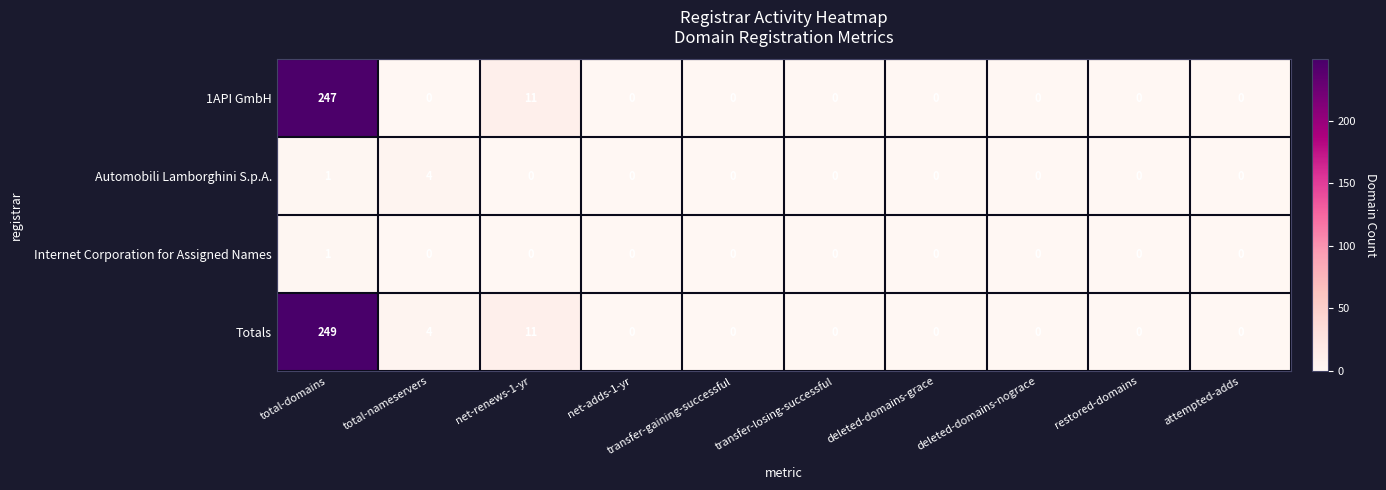

What is the total value across all series at net-renews-1-yr?

22